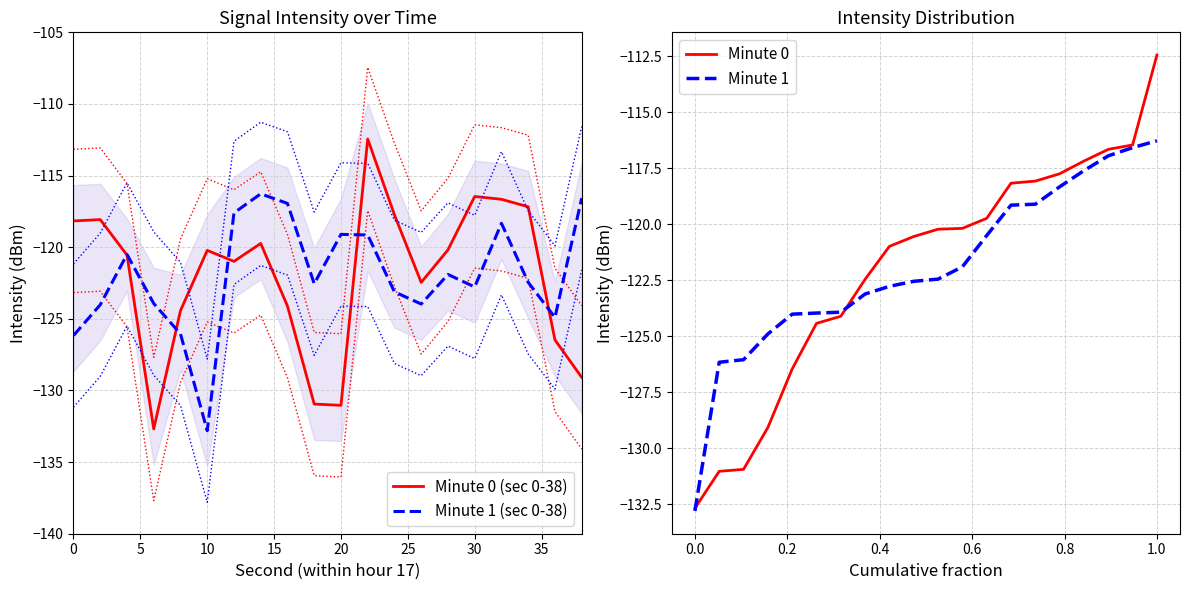

Does the chart have visible grid lines?

Yes